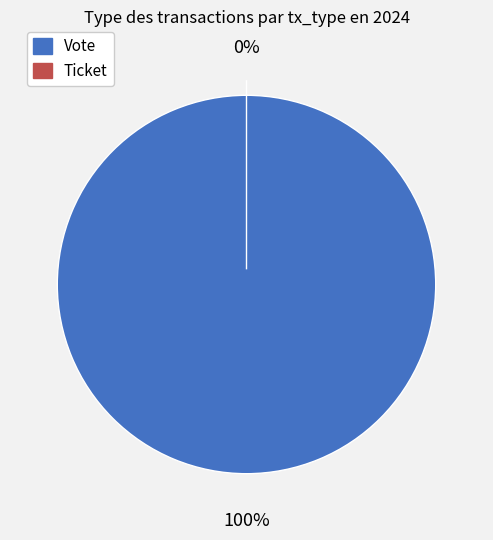

To the nearest percent, what is the average slice percentage?

50%